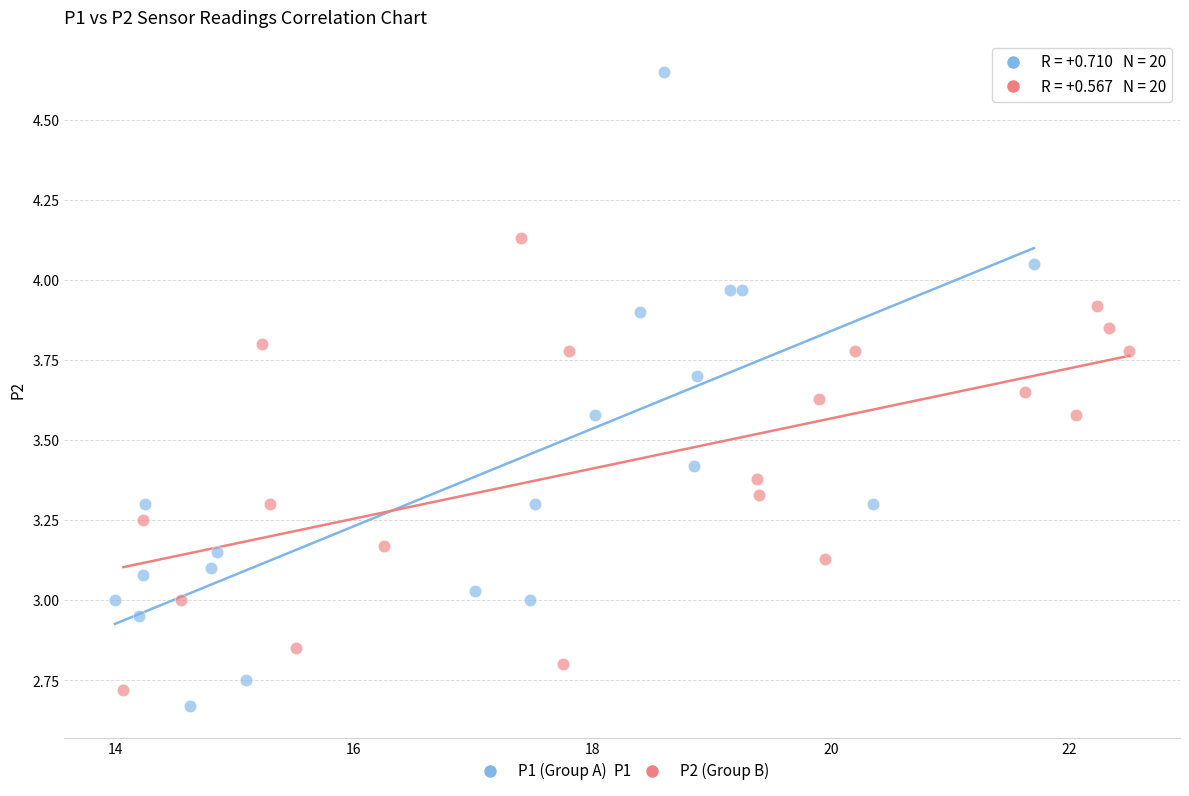

Which series reaches the maximum Y coordinate?

P1 (Group A)